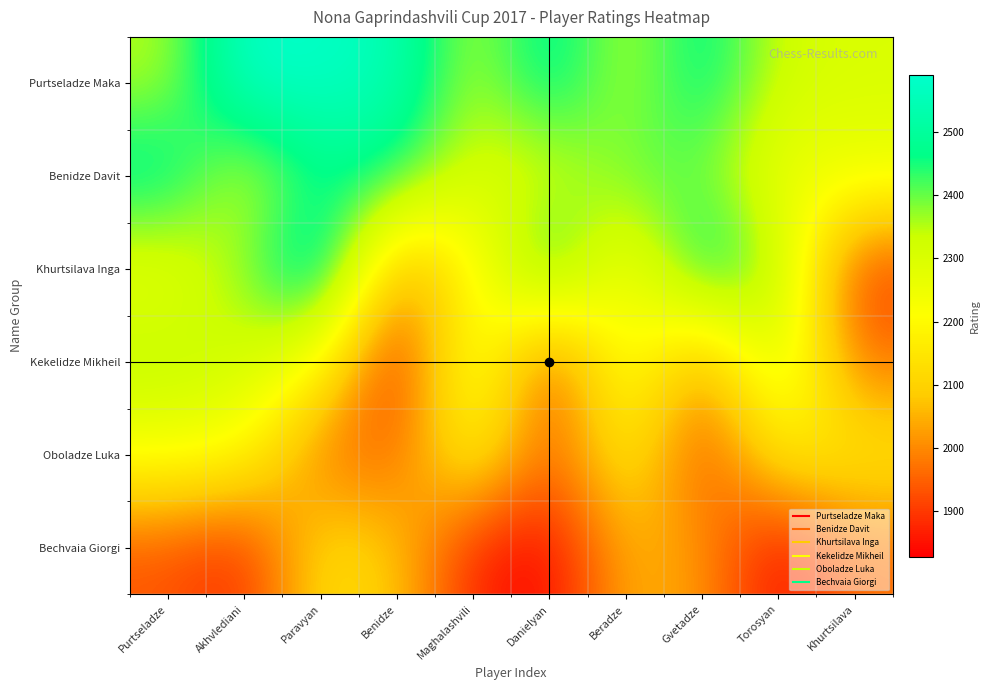

What is the greatest value displayed?

2591